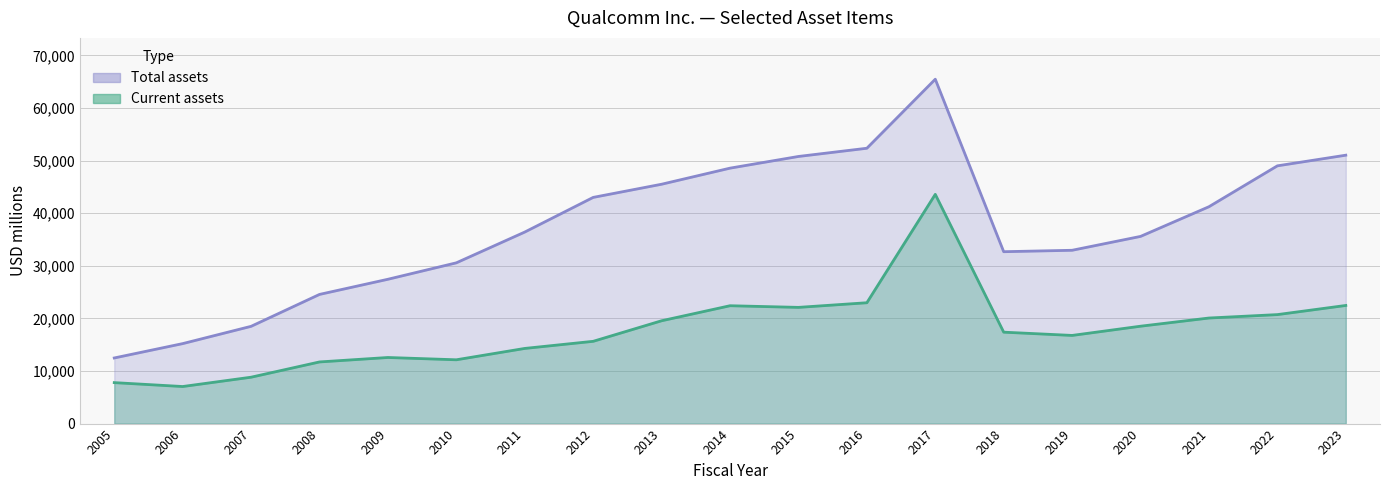

True or false: Current assets and Total assets intersect in this chart.

False